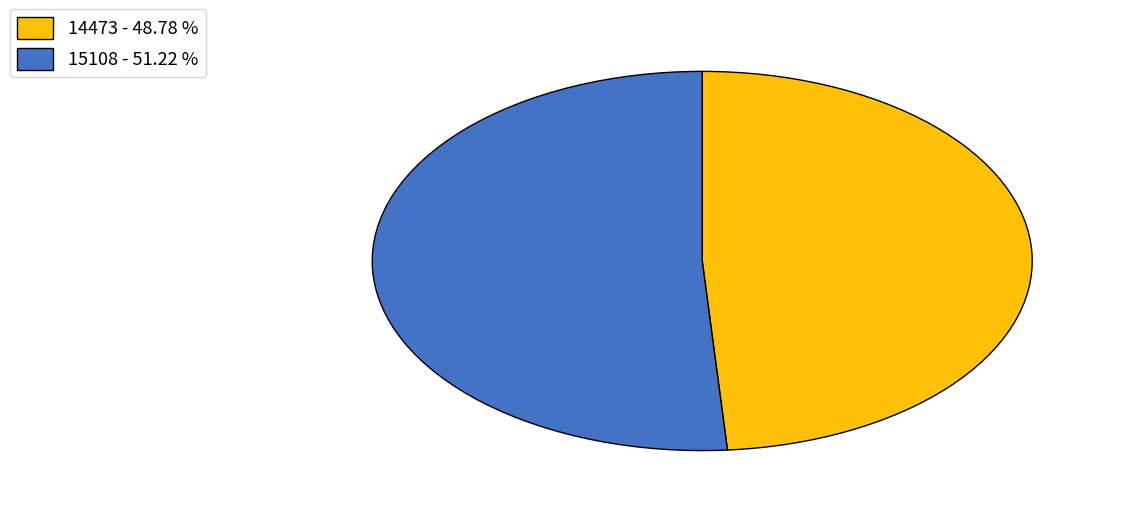

Approximately how many times larger is the value at 15108 compared to 14473?

1.0